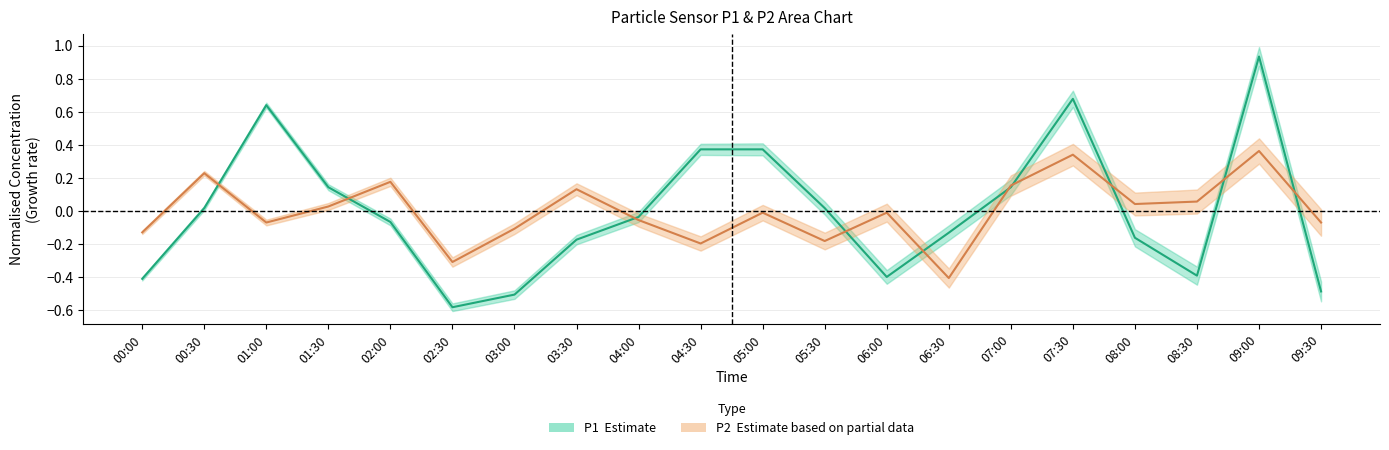

How many negative values does the P1 series have?

11